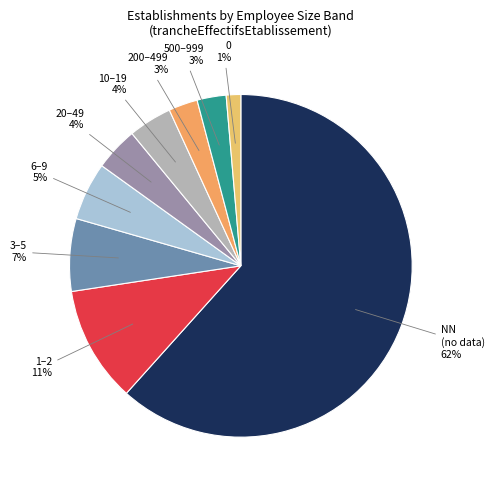

How many segments does this pie chart have?

9